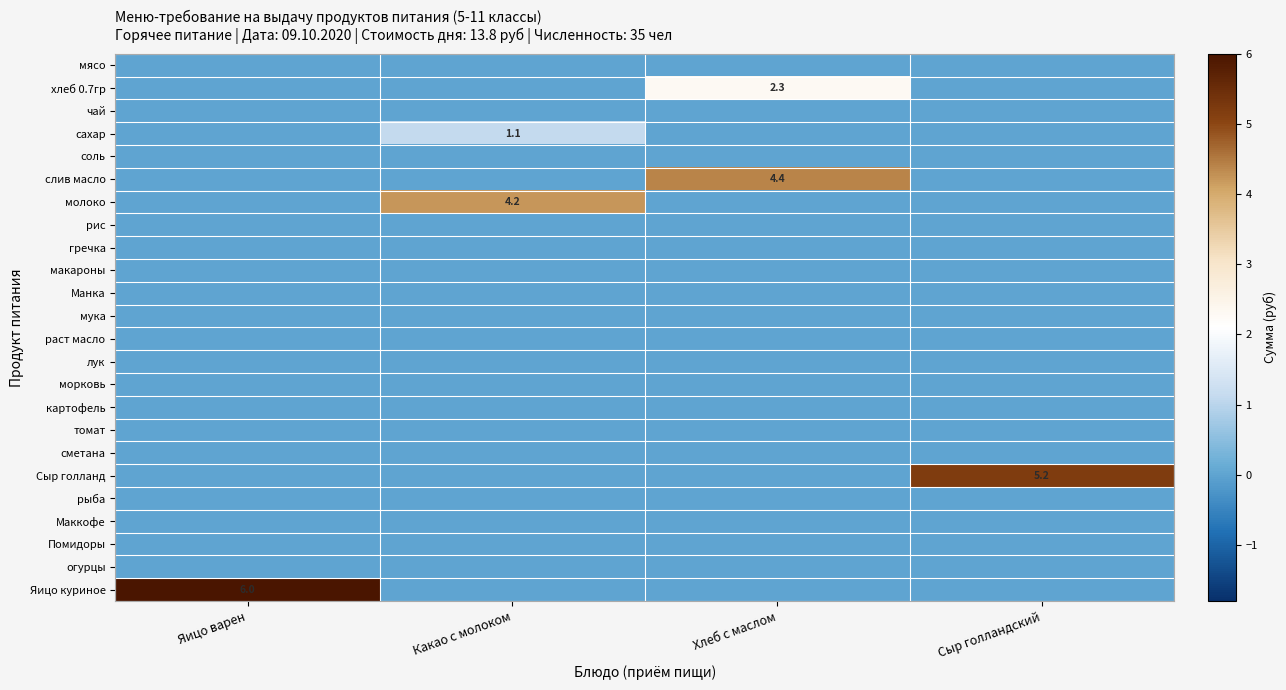

Between Сыр голландский and Яицо варен, which is larger?

Сыр голландский